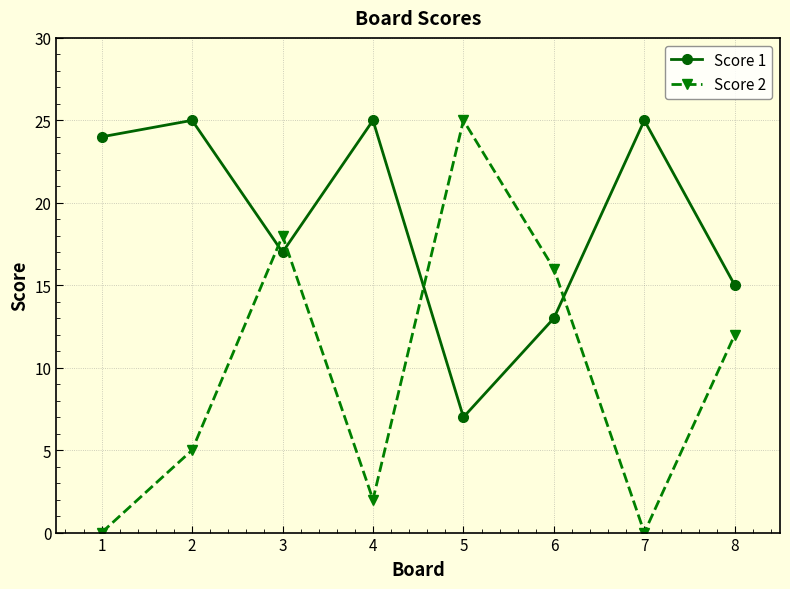

Reading left to right, list all the values displayed in this chart.

Score 1: 1=24	2=25	3=17	4=25	5=7	6=13	7=25	8=15
Score 2: 1=0	2=5	3=18	4=2	5=25	6=16	7=0	8=12